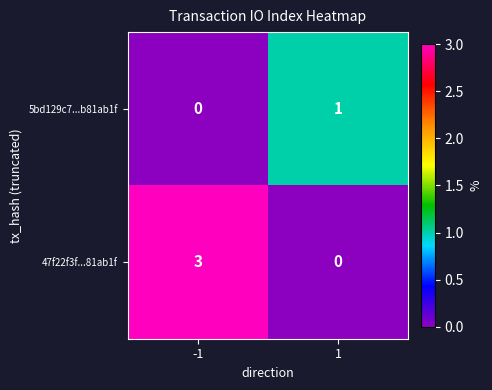

Count the number of categories in the chart.

2